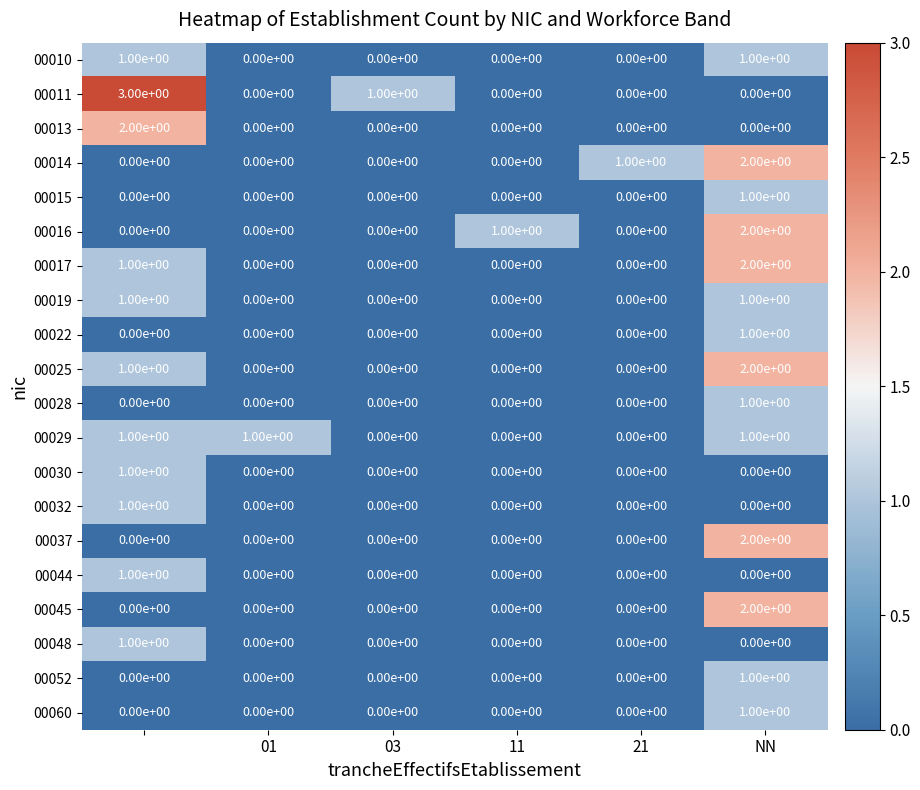

Count the number of data series in this chart.

20